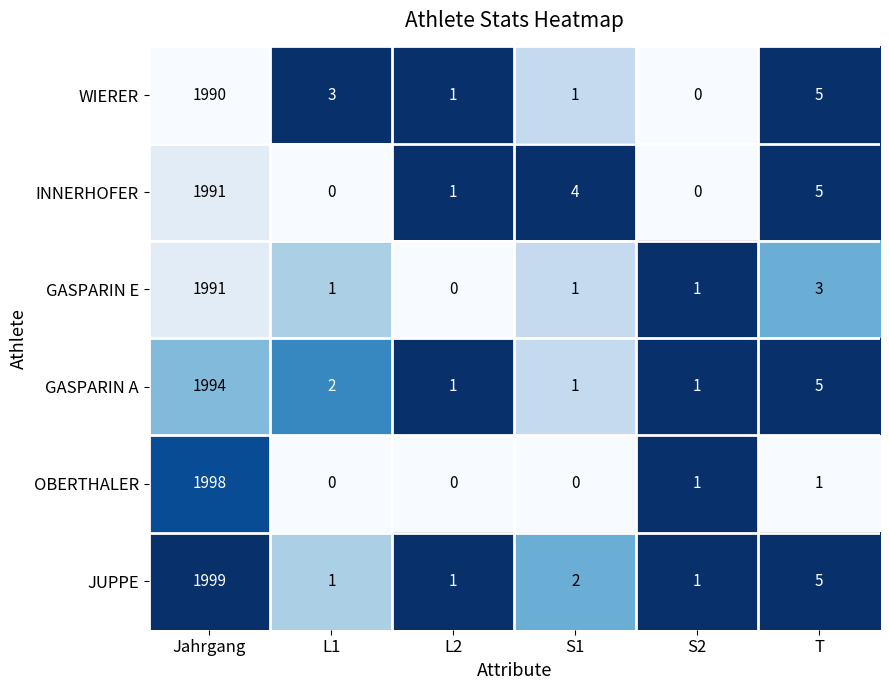

The INNERHOFER series shows 1991 at Jahrgang. True or false?

True